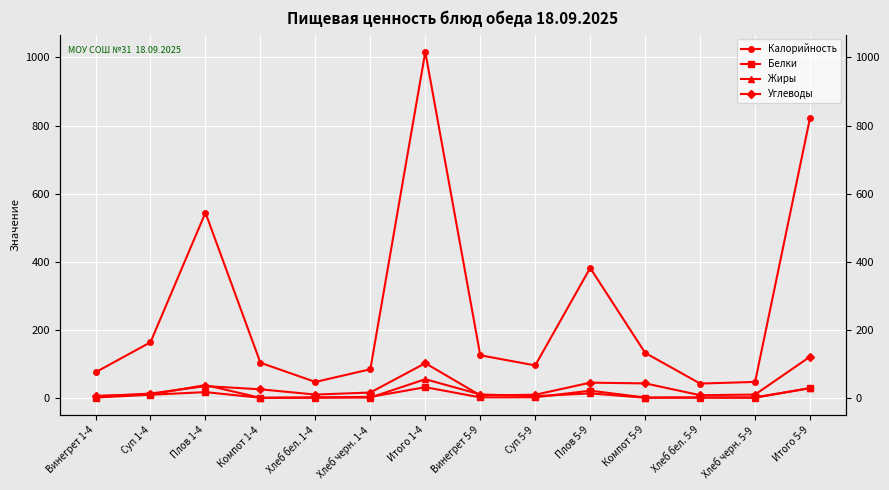

What is the sum of the Калорийность values at Суп 1-4 and Хлеб черн. 5-9?

210.0